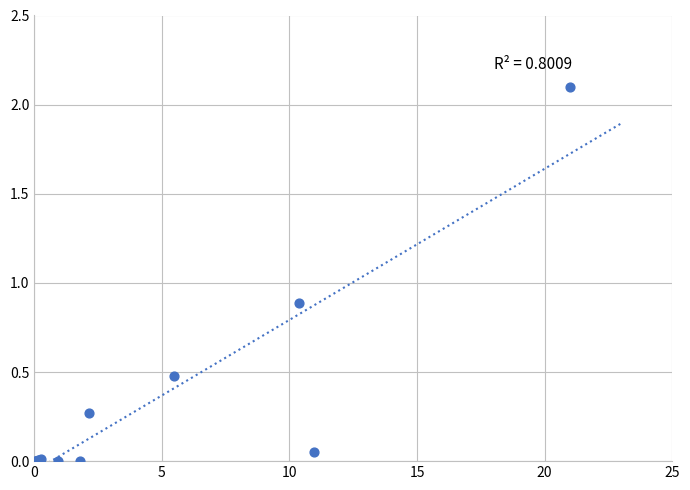

What Y value in the scatter plot is closest to 1?

0.9